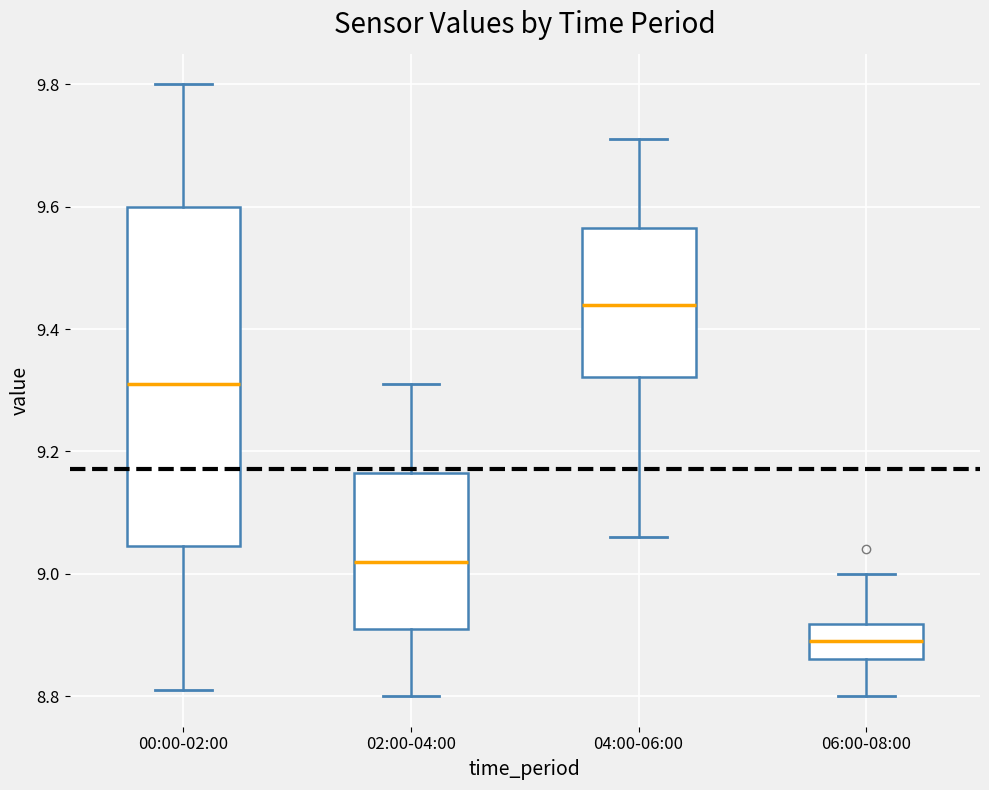

Reading left to right, read every box against the y-axis: the position of its median line, the range the box covers, and the ends of its whiskers. The values are not printed on the chart, so give them approximately, as read against the axis.

00:00-02:00: median 9.32, box 9.04 to 9.60, whiskers 8.82 to 9.80
02:00-04:00: median 9.02, box 8.92 to 9.16, whiskers 8.80 to 9.32
04:00-06:00: median 9.44, box 9.32 to 9.56, whiskers 9.06 to 9.72
06:00-08:00: median 8.90, box 8.86 to 8.92, whiskers 8.80 to 9.00